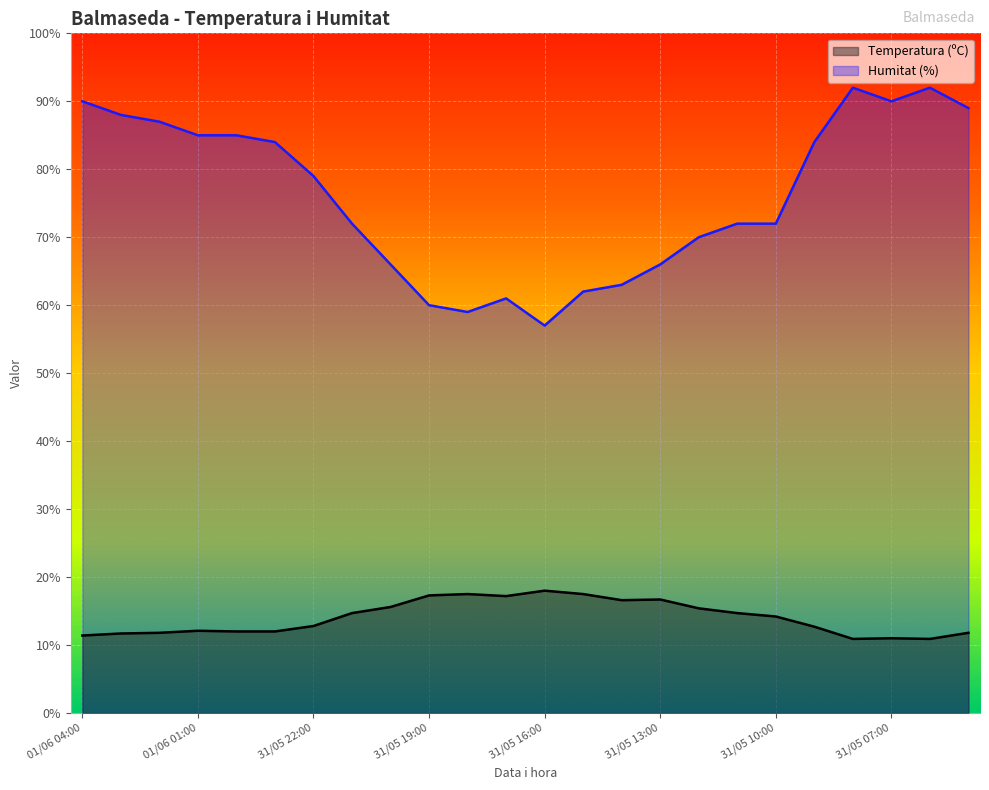

Which series changed the most between 01/06 04:00 and 10?

Humitat (%)